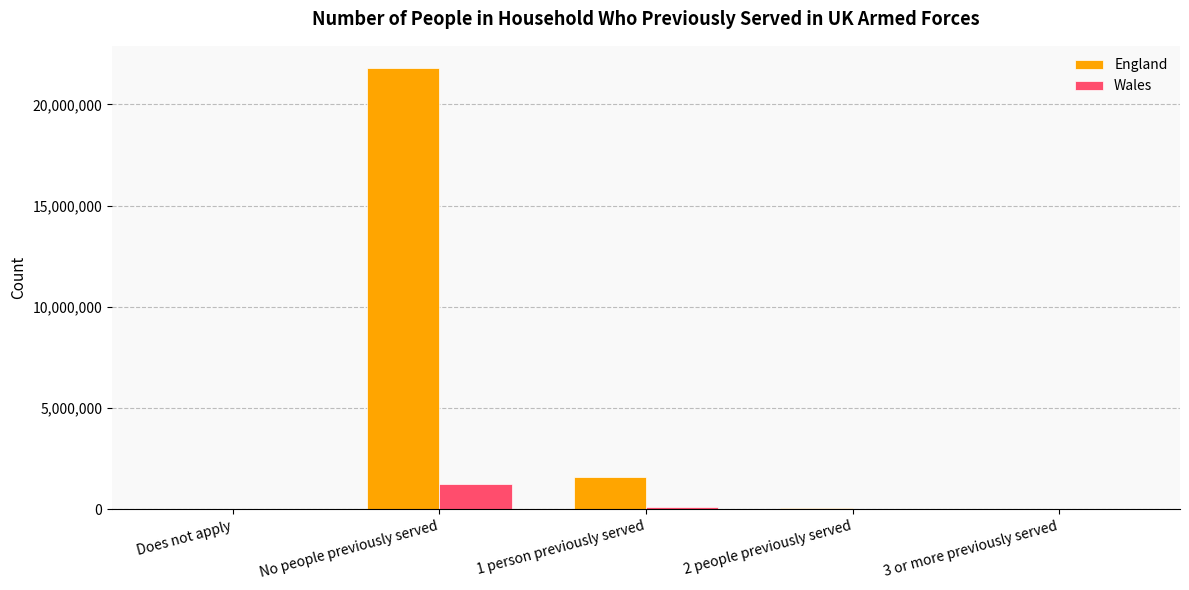

What is the maximum value for England?

21799706